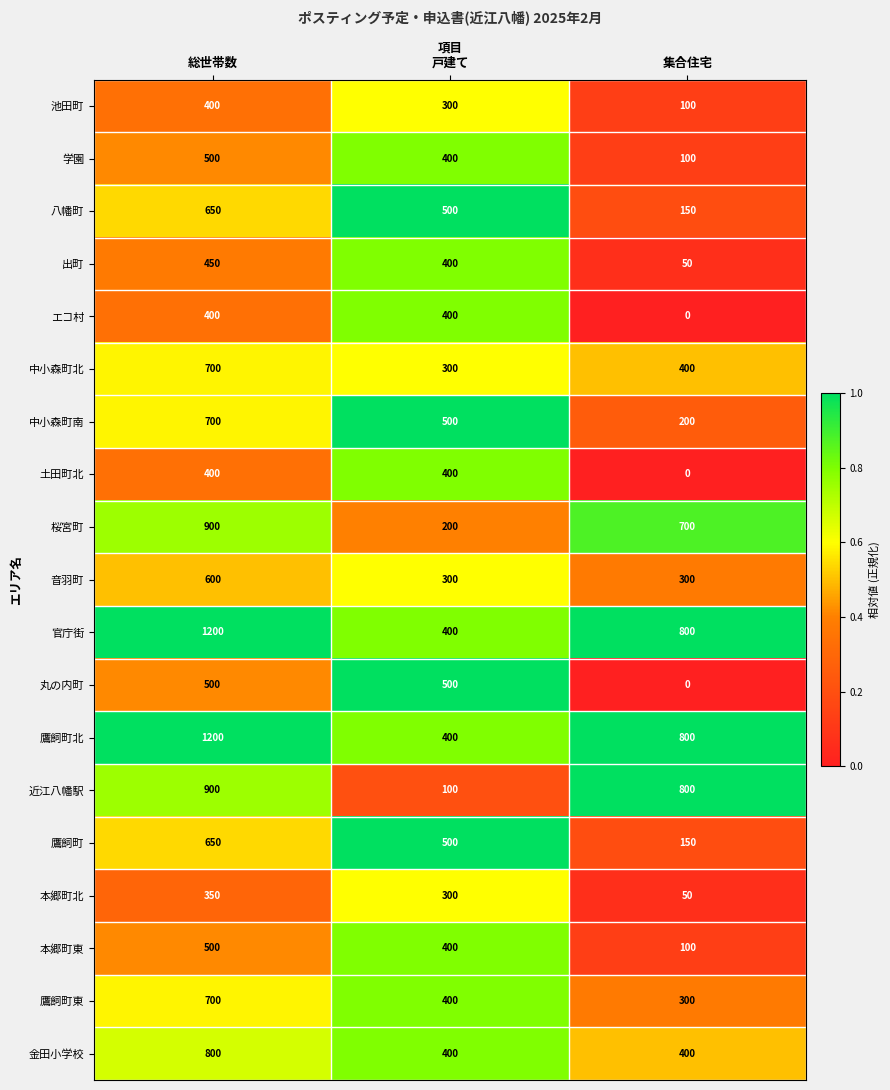

What is the difference between the maximum and minimum values in the 官庁街 series?

800